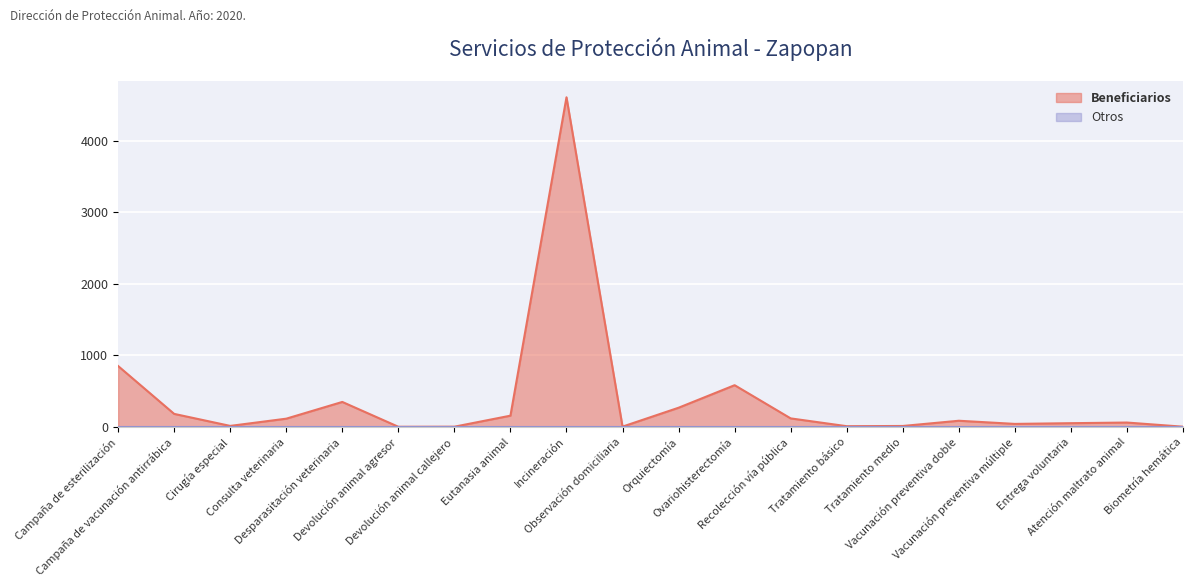

True or false: the data has more than 1 interior local peaks.

True